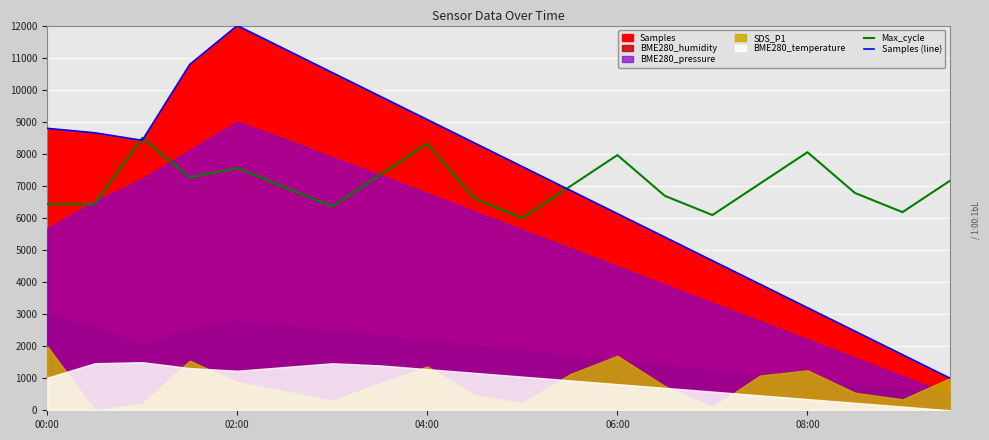

The Max_cycle series shows 8049.5 at 08:00. True or false?

True